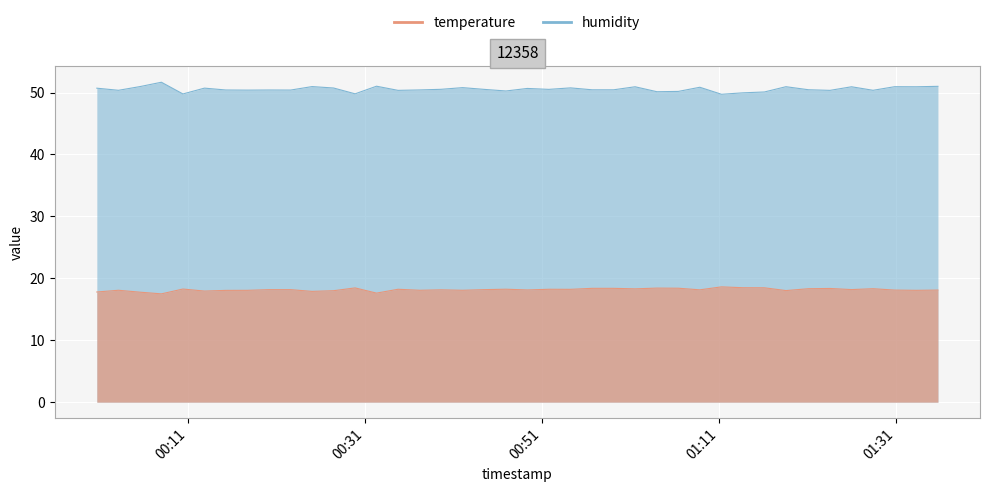

How many values in the temperature series exceed 18?

33